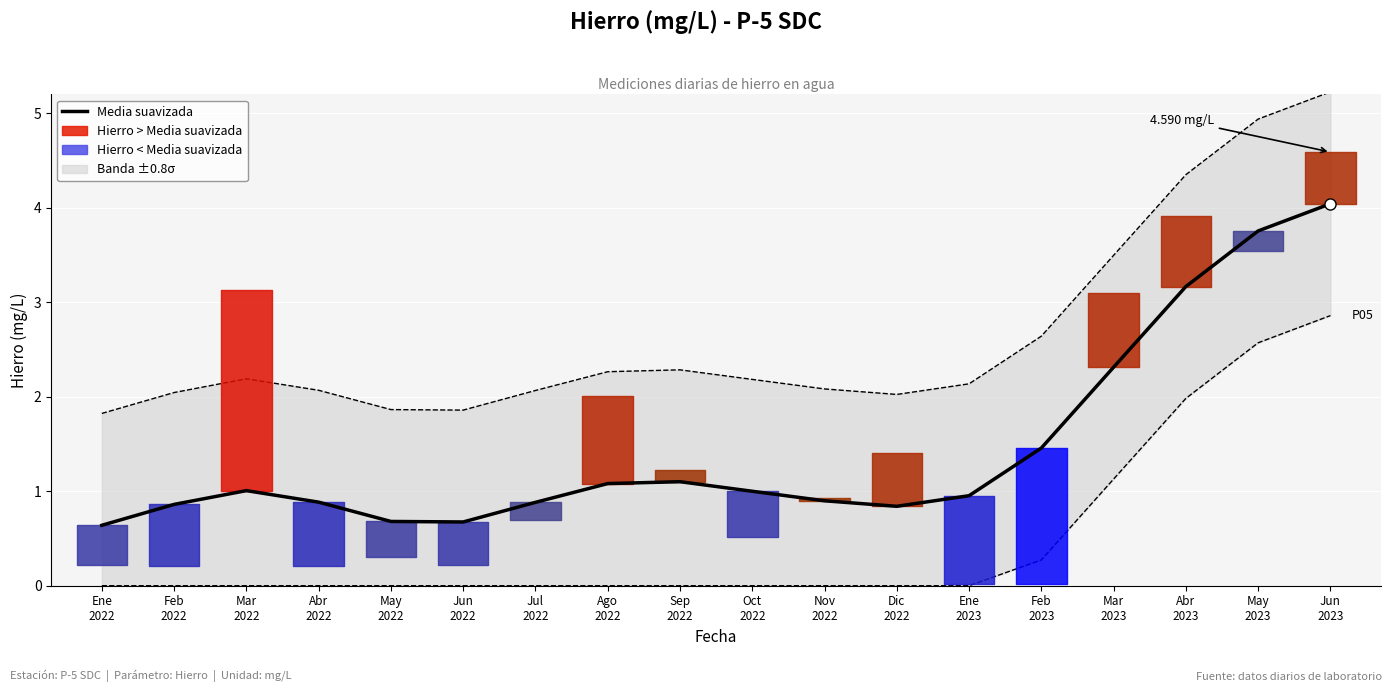

List the labels in order of value, smallest first.

Ene
2022, Jun
2022, May
2022, Dic
2022, Feb
2022, Jul
2022, Abr
2022, Nov
2022, Ene
2023, Oct
2022, Mar
2022, Ago
2022, Sep
2022, Feb
2023, Mar
2023, Abr
2023, May
2023, Jun
2023